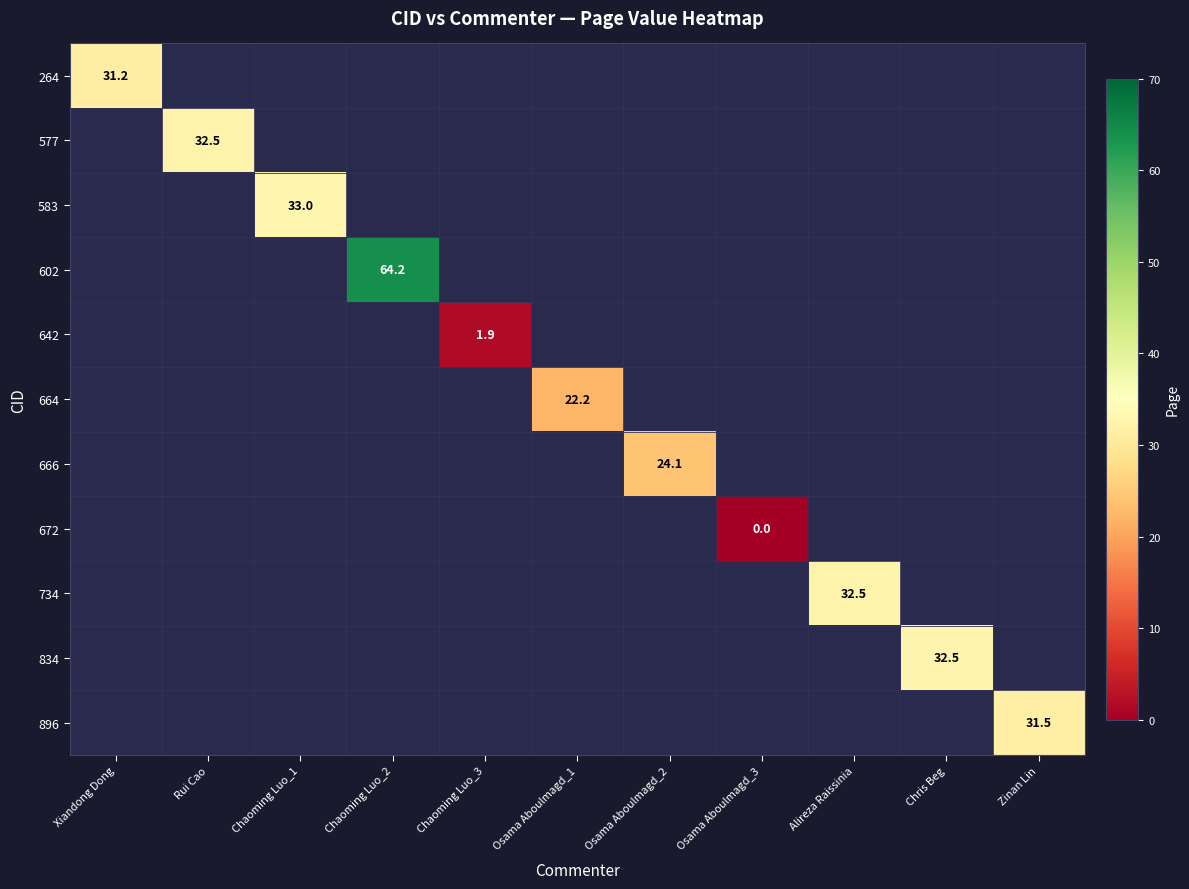

The 896 series shows 31.5 at Zinan Lin. True or false?

True